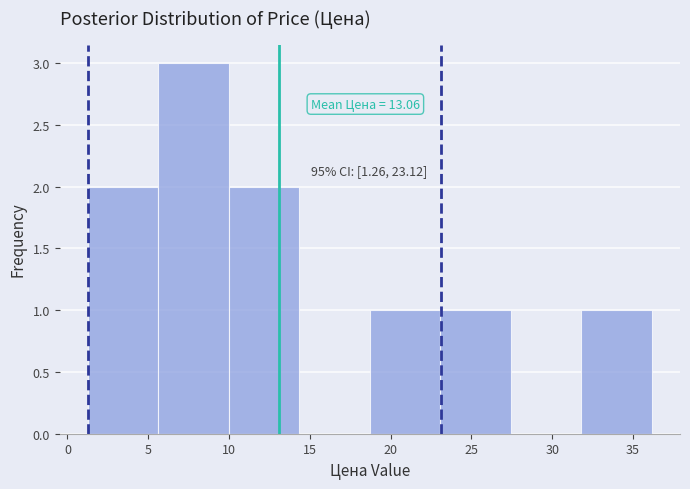

Over which range of the x-axis is the bar tallest?

5.5 to 10.0